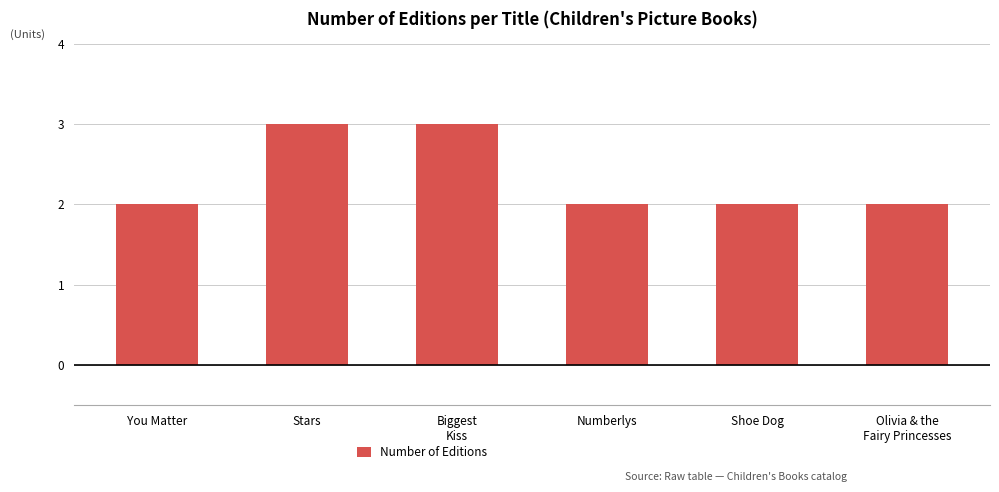

What is the greatest value displayed?

3